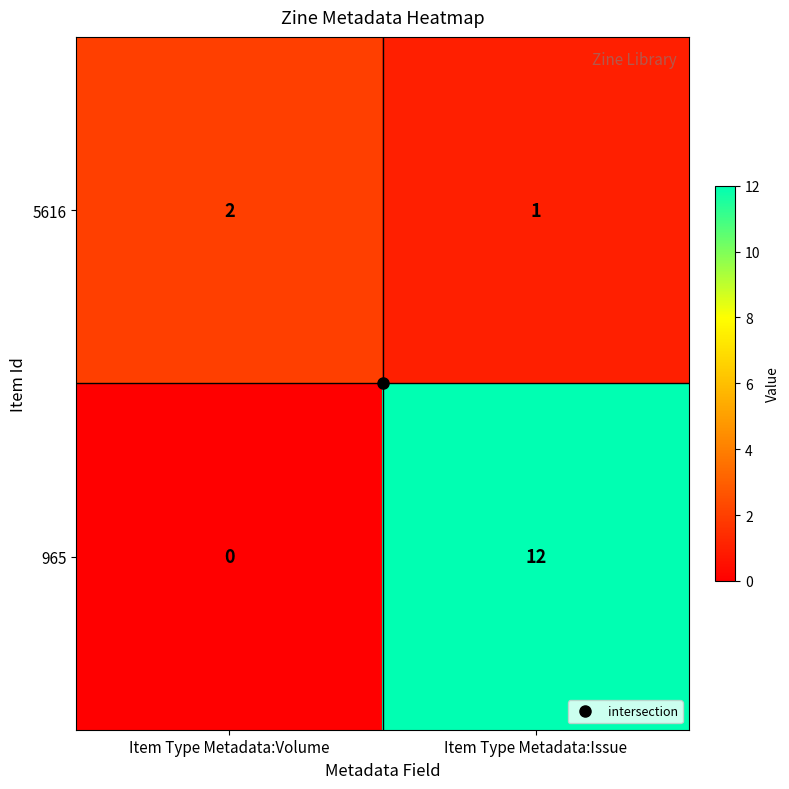

Is it true that 5616 equals 1 at Item Type Metadata:Issue?

True